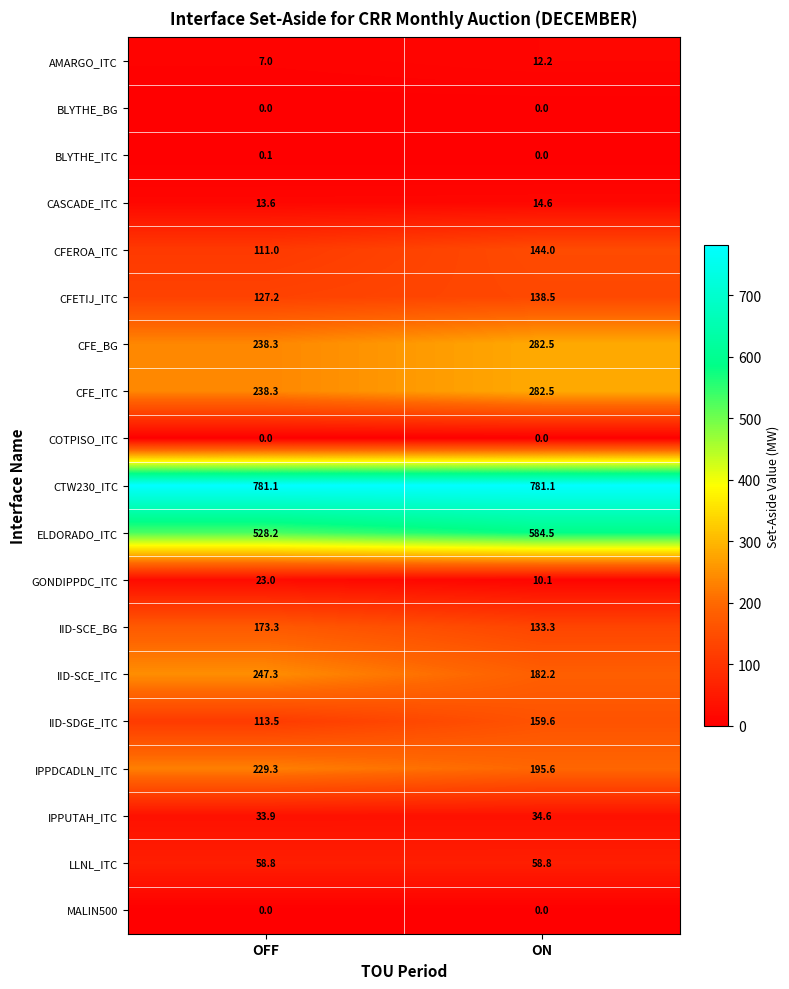

How many series are shown in this chart?

19